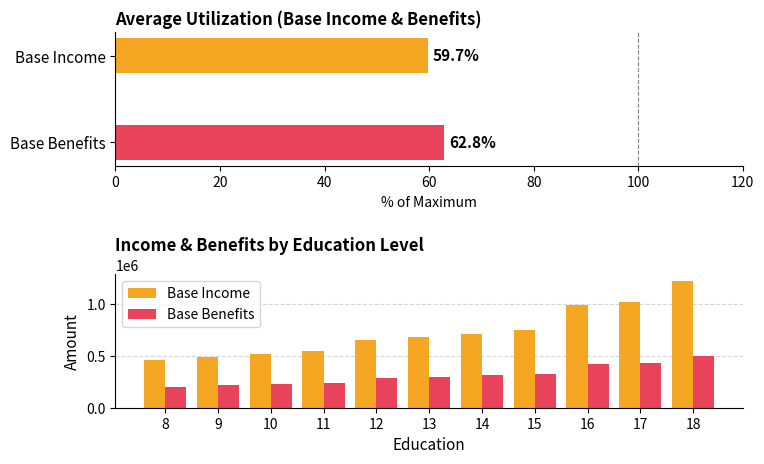

What is the minimum value for Base Benefits?

203976.2